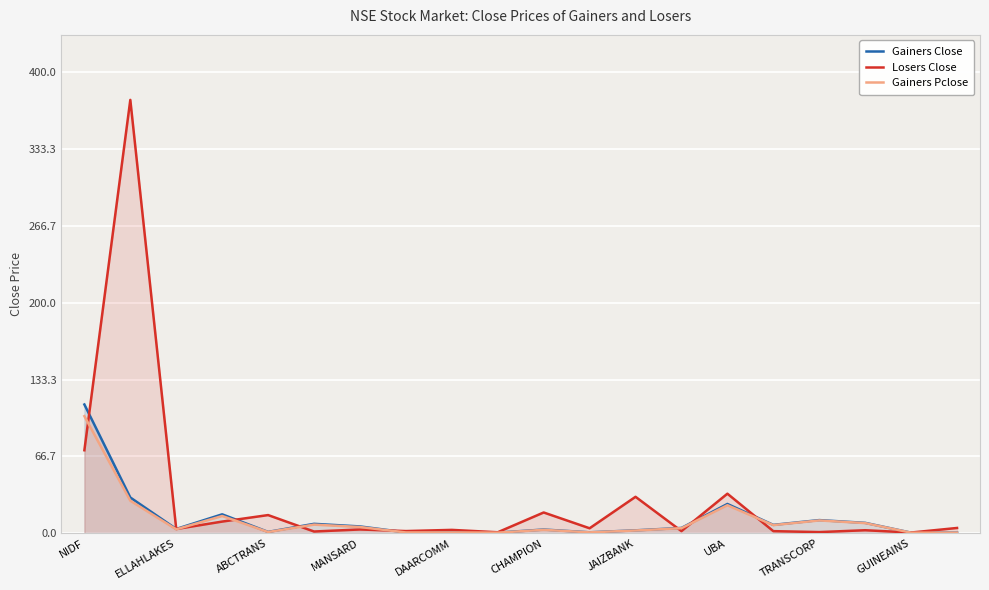

Reading left to right, extract all data points from this chart.

Gainers Close: 111.7	31.0	3.7	16.4	1.1	8.2	5.9	0.7	0.7	0.5	3.2	0.8	2.5	4.6	25.4	7.2	11.4	9.0	0.5	0.5
Losers Close: 72.0	376.0	3.6	10.1	15.8	1.5	3.3	1.9	2.9	0.8	18.0	4.3	31.6	1.8	34.3	1.8	1.0	2.6	0.6	4.6
Gainers Pclose: 101.6	28.2	3.4	14.9	1.1	7.5	5.4	0.7	0.7	0.5	3.0	0.8	2.4	4.4	24.3	7.0	11.1	8.8	0.5	0.5